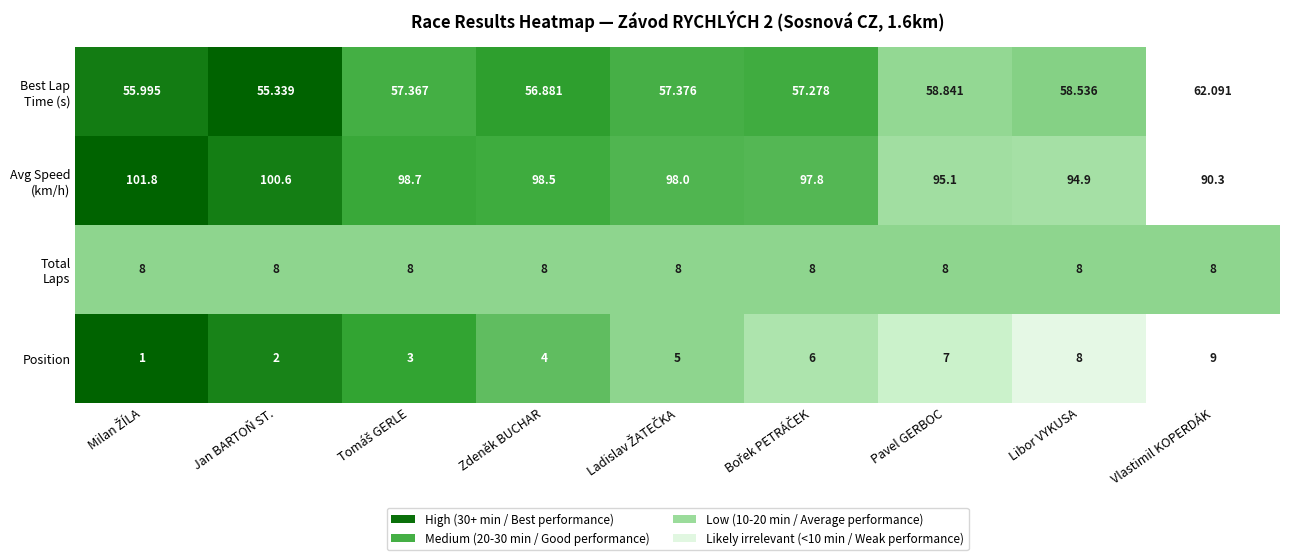

At which category is the sum across all series the highest?

Libor VYKUSA